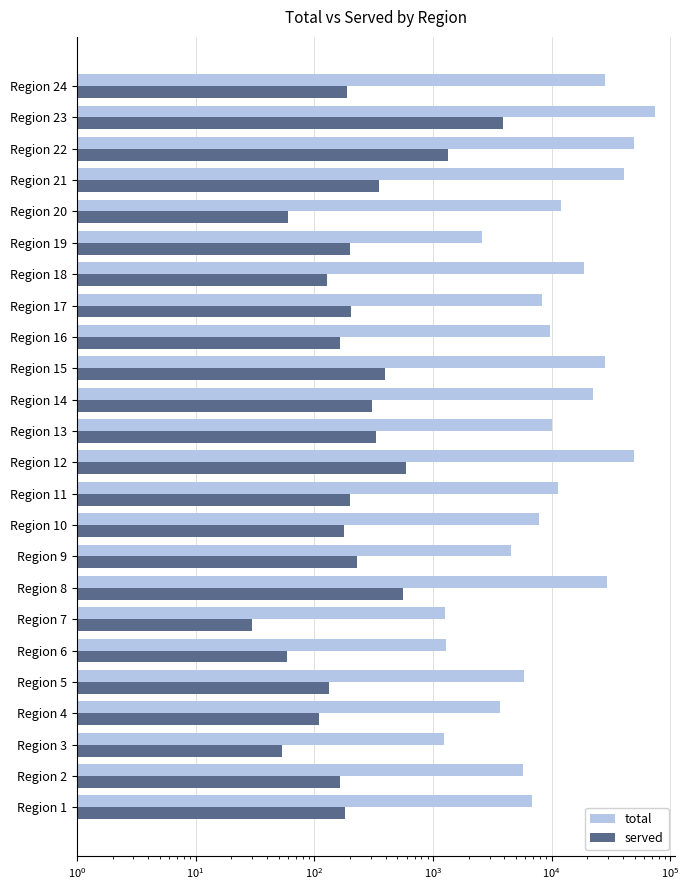

What is the label of the 8th bar from the right?

16